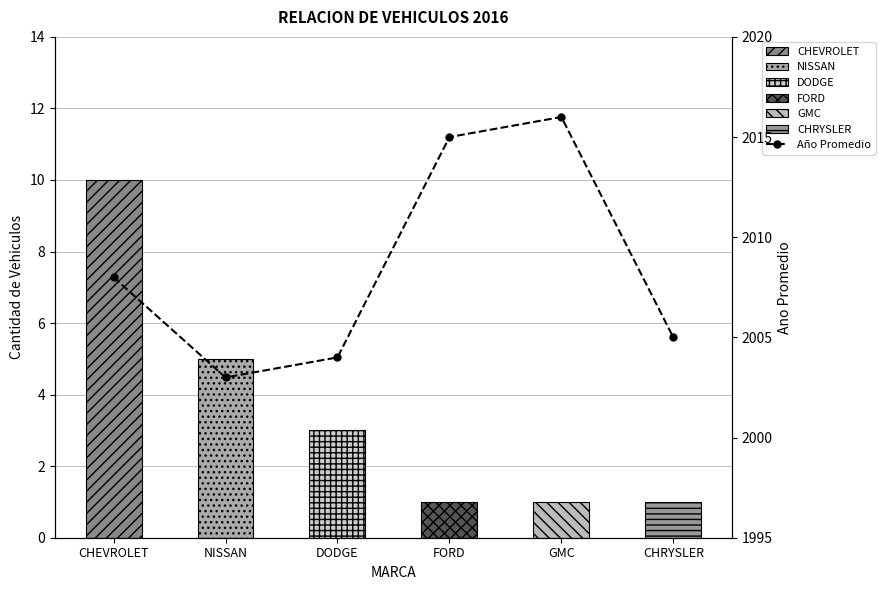

What is the sum of all values?

12051